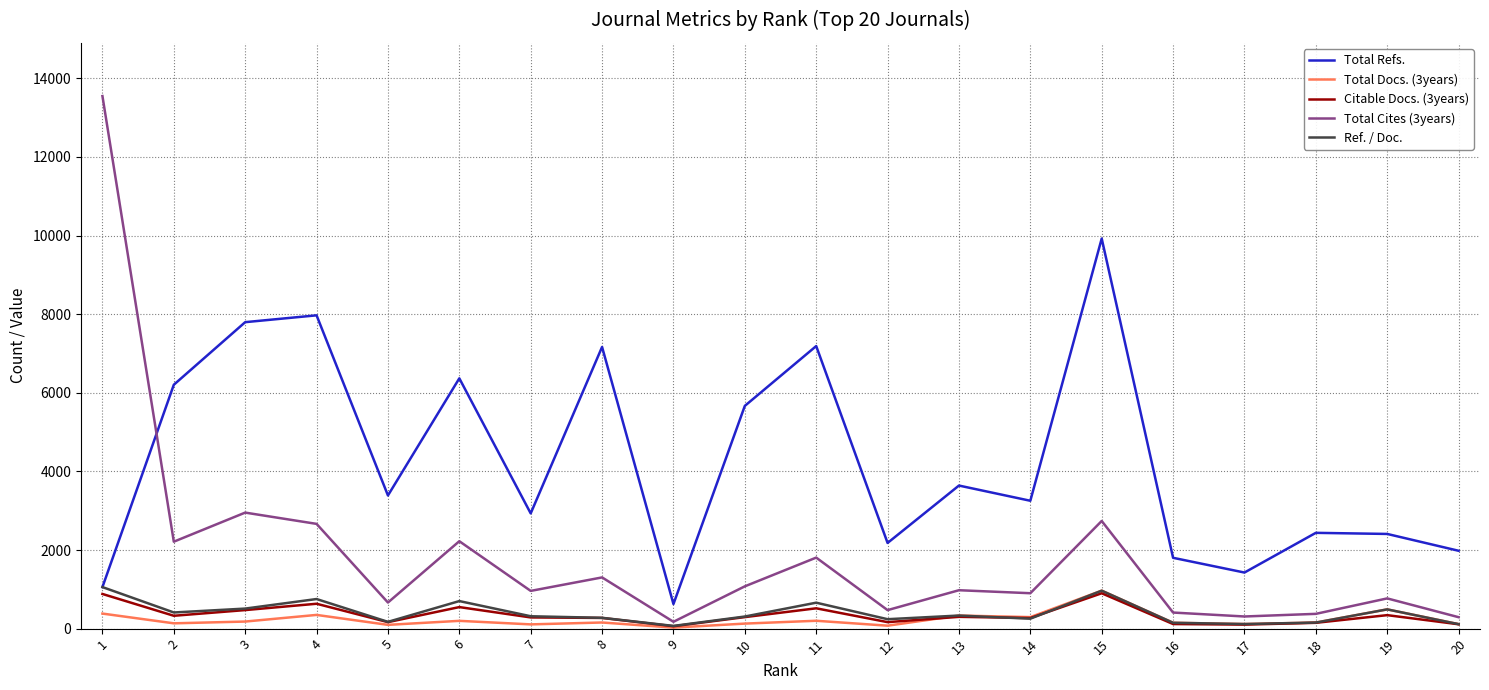

Is the value of Citable Docs. (3years) at 13 greater than the value of Ref. / Doc. at 1?

No